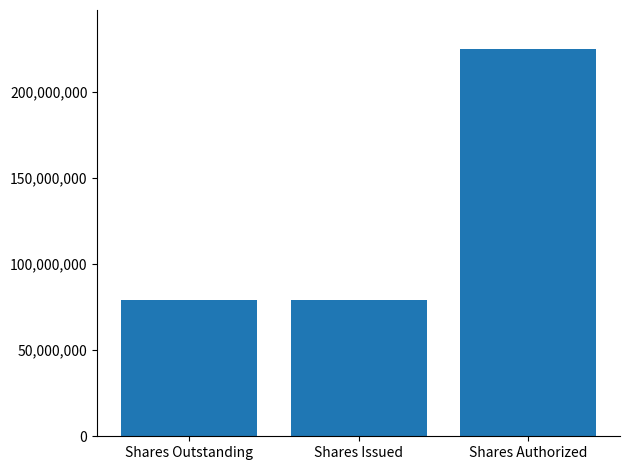

What is the minimum value shown in the chart?

79055053